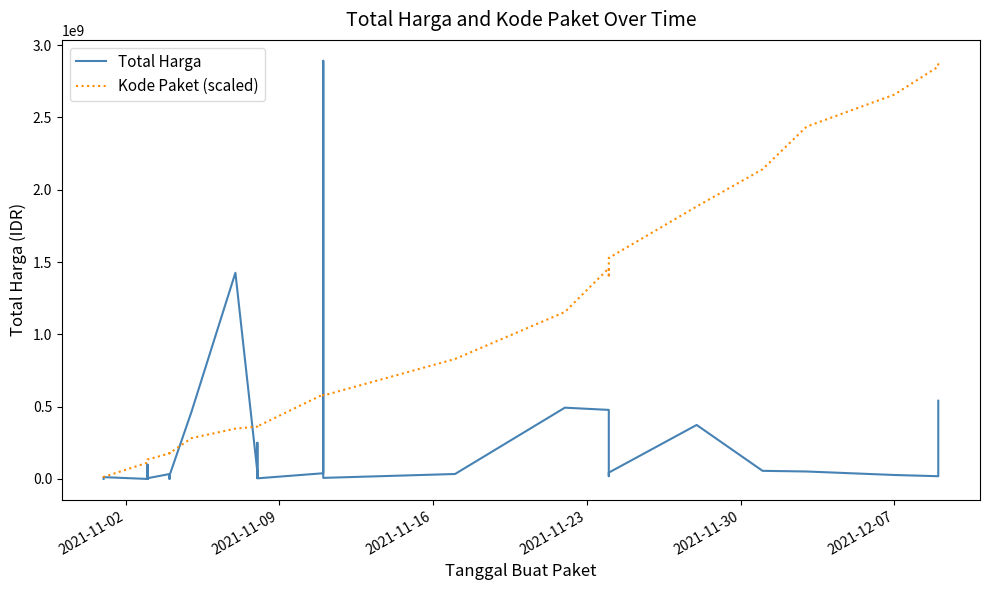

How many lines are shown in the chart?

2